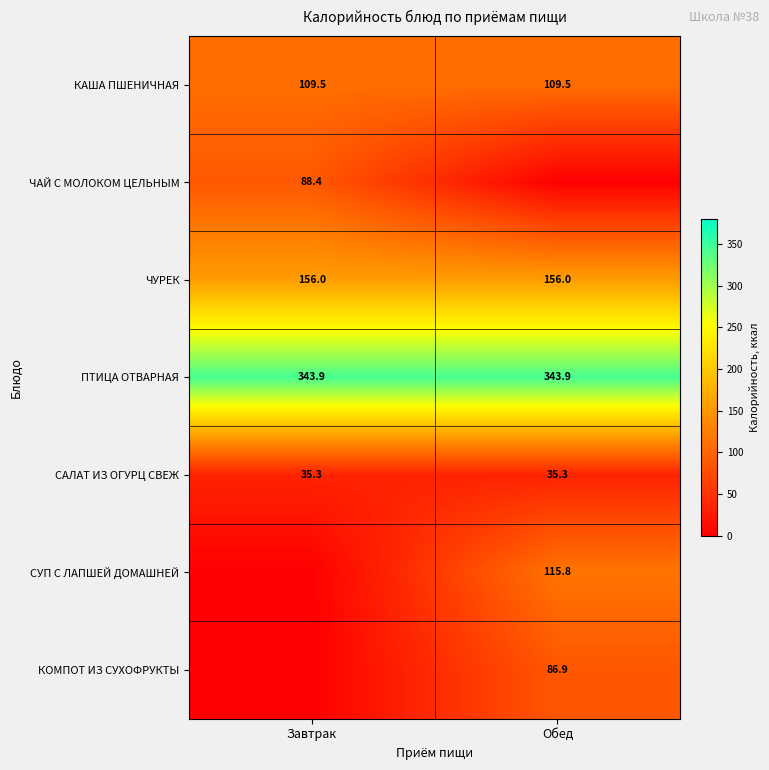

The КАША ПШЕНИЧНАЯ series shows 55.4 at Обед. True or false?

False